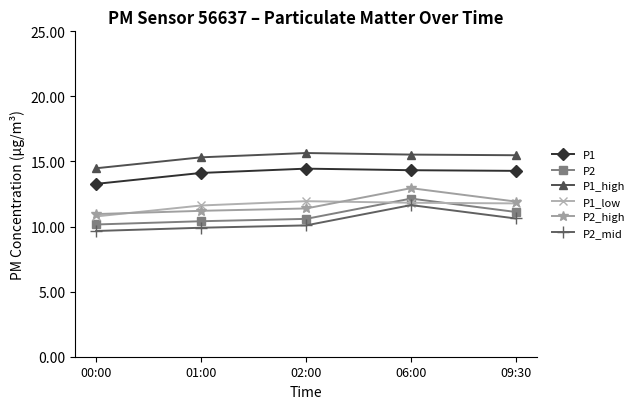

At which label is P2 closest to 11?

09:30